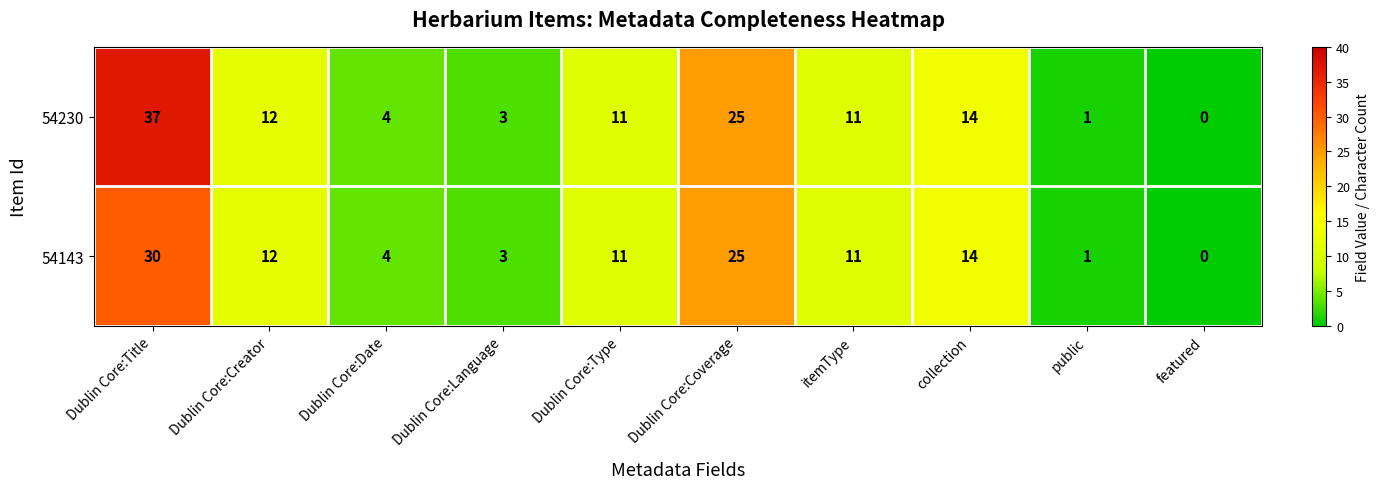

What is the difference between the maximum and minimum values in the 54230 series?

37